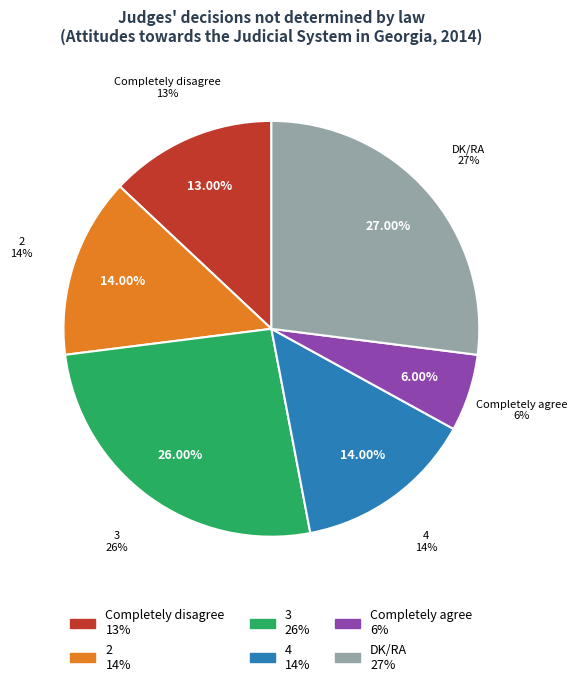

True or false: Completely disagree accounts for 5% of the total.

False